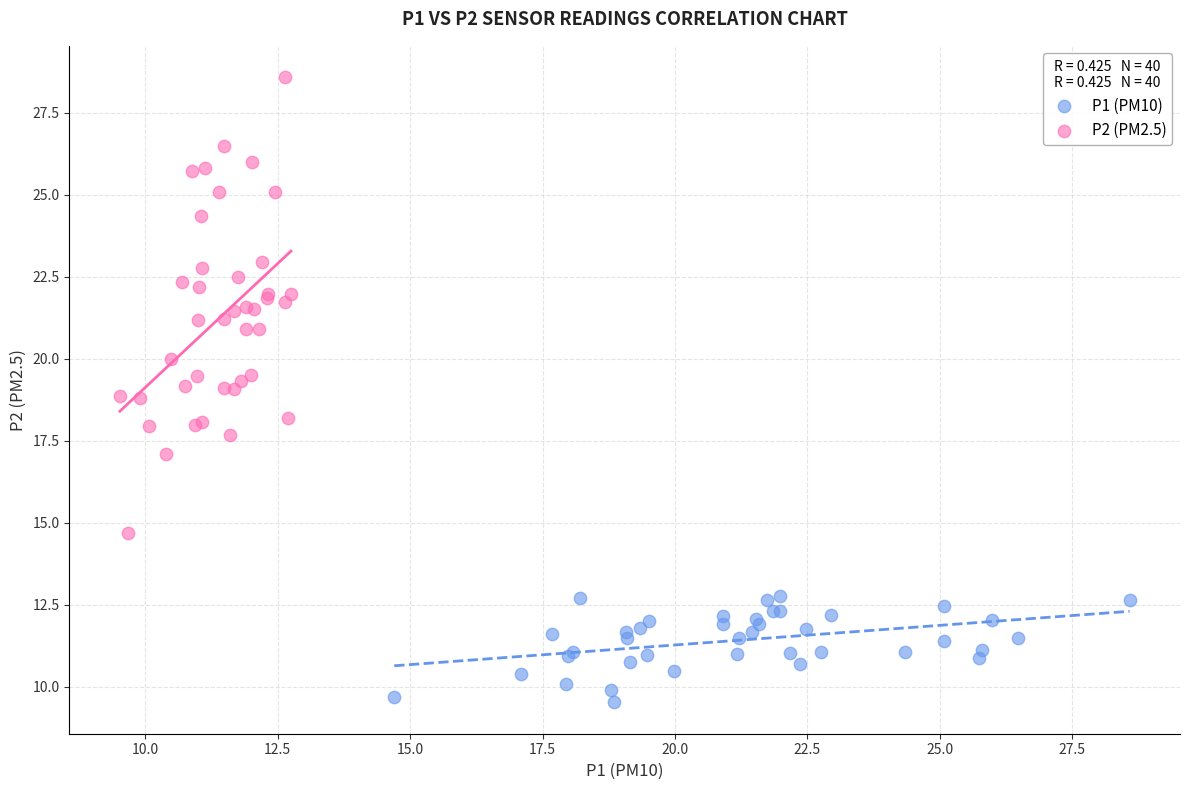

Which series contains the highest Y value?

P2 (PM2.5)